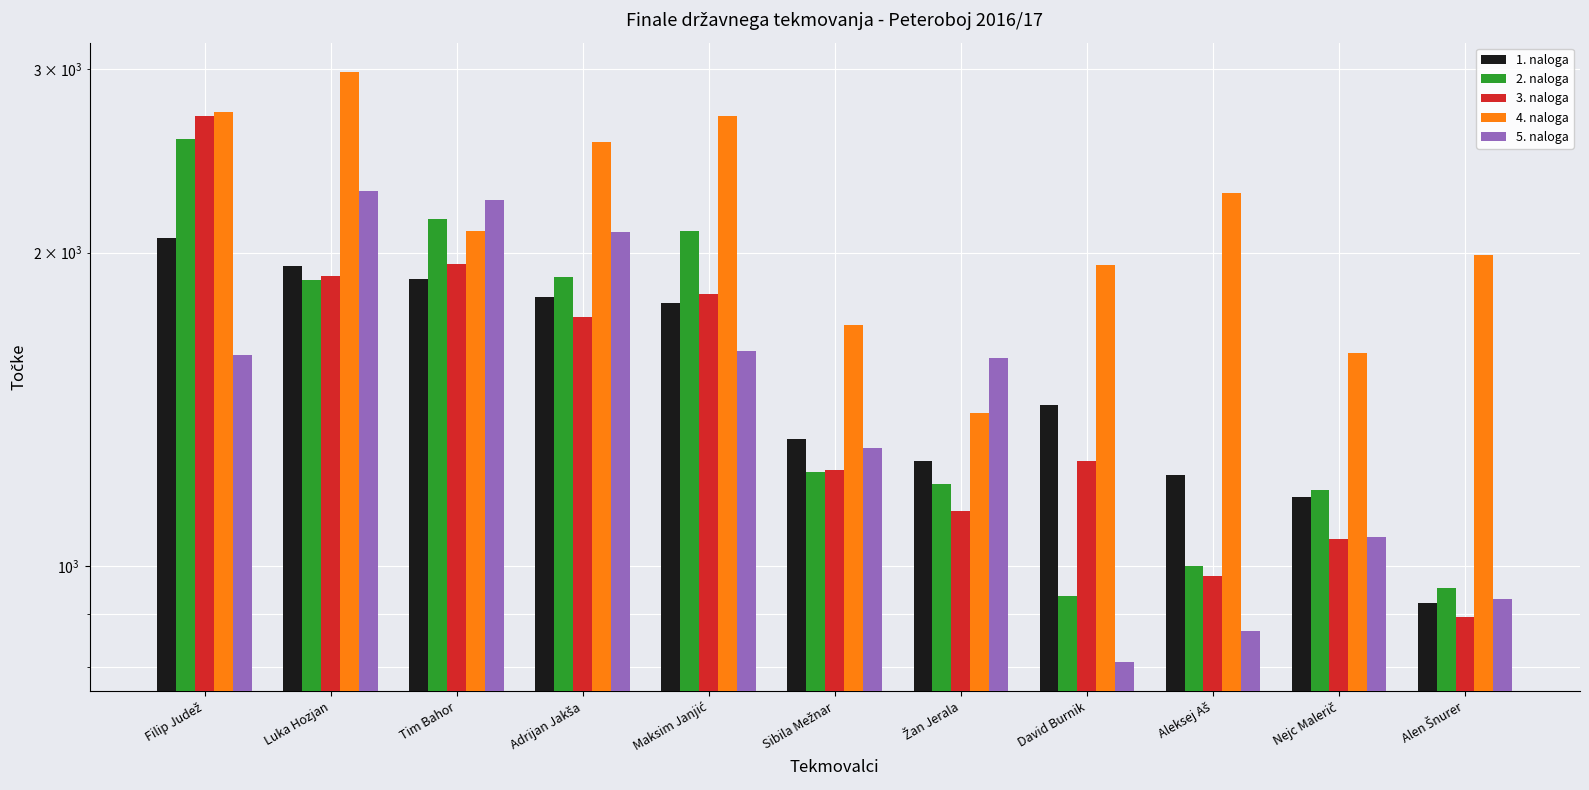

How many bars are there in each group?

5